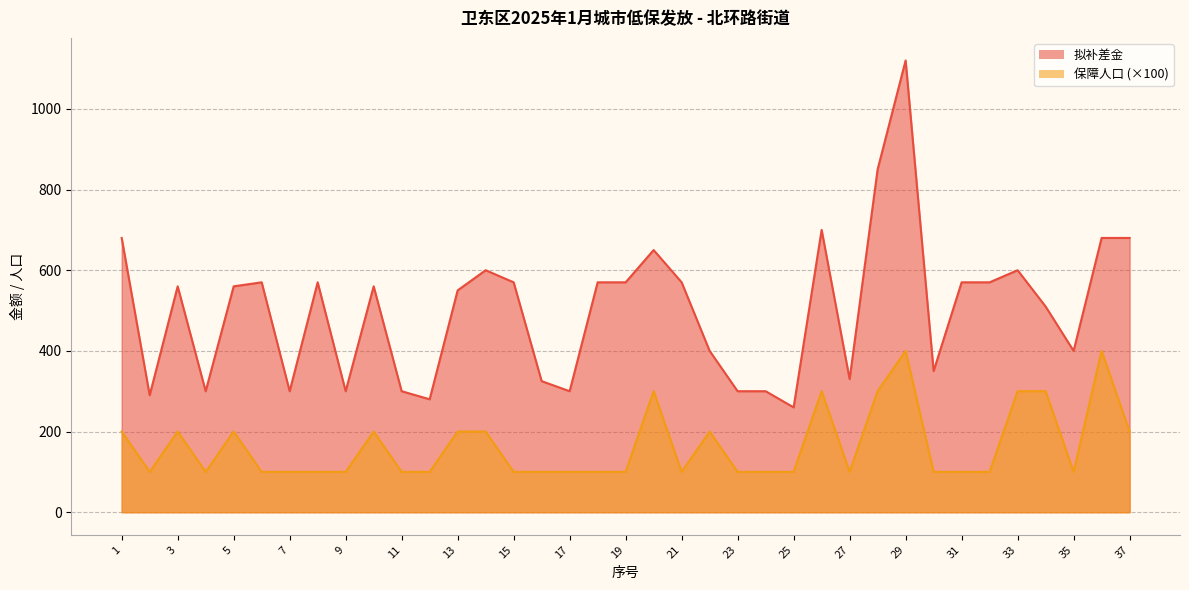

Rank the series by their average value, from lowest to highest.

保障人口, 拟补差金